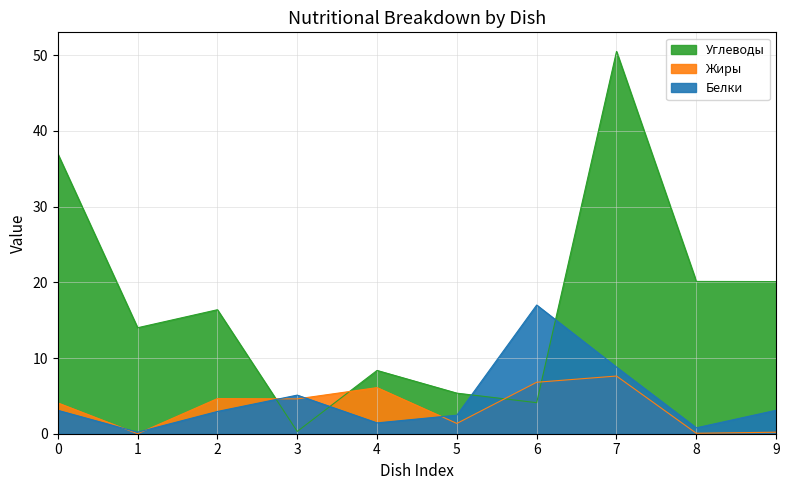

How many interior local peaks does the Углеводы series have?

3